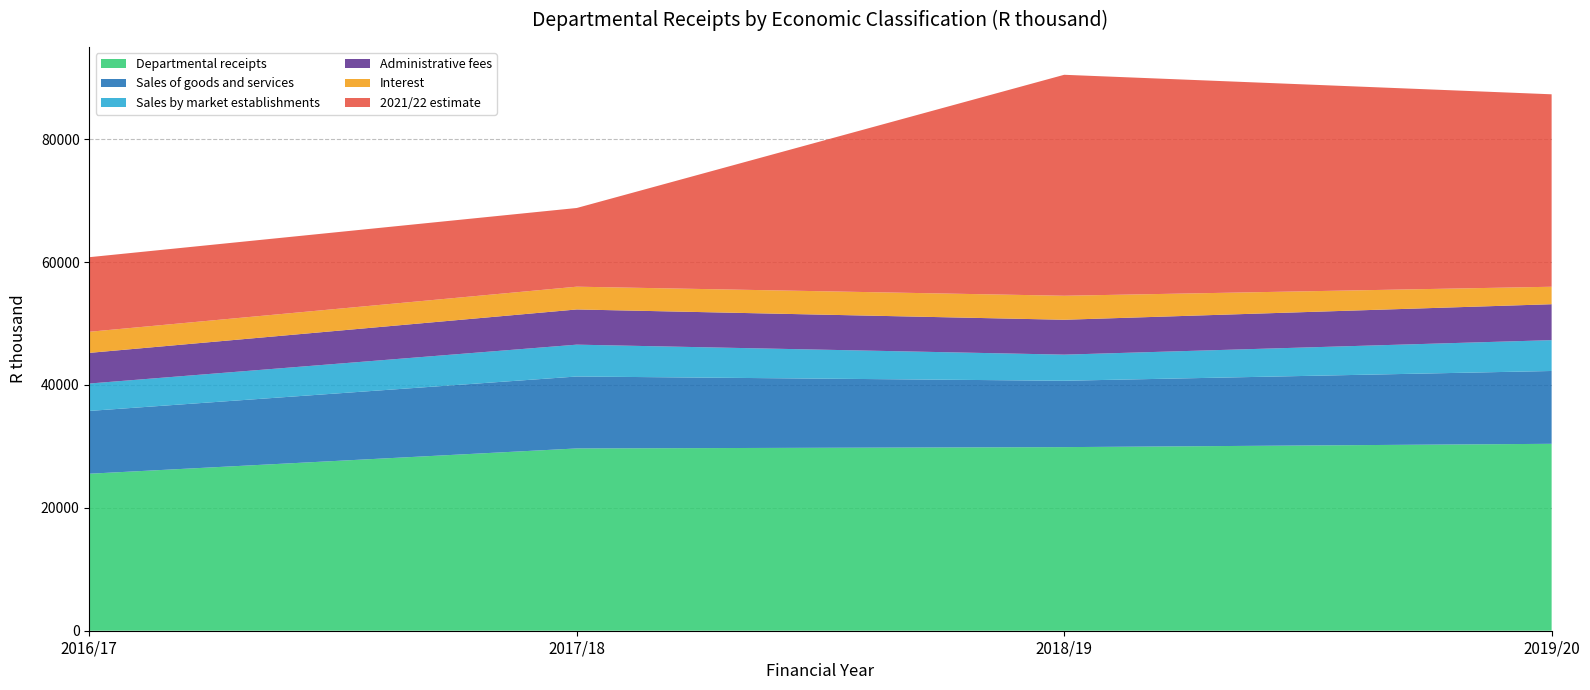

Reading right to left, extract all data points from this chart.

2016/17: 12138	3433	4989	4459	10218	25549
2017/18: 12806	3706	5728	5182	11707	29663
2018/19: 35957	3908	5677	4249	10799	29877
2019/20: 31317	2843	5846	5019	11851	30416